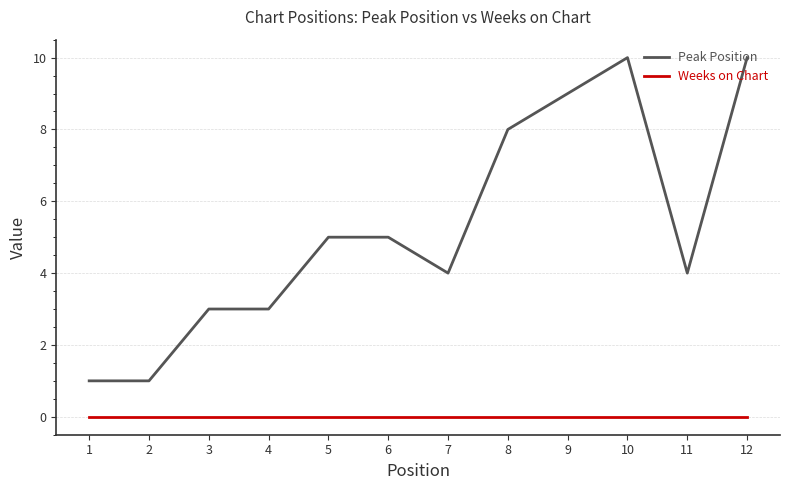

What value does the Peak Position series have at 3?

3